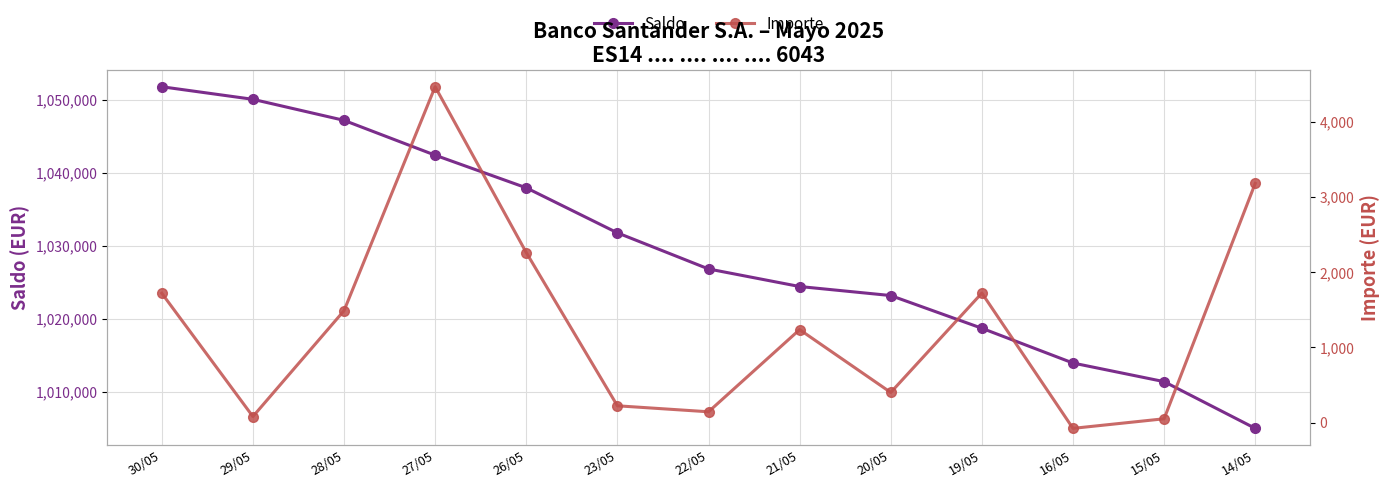

Is this an area chart (filled region under the line)?

No